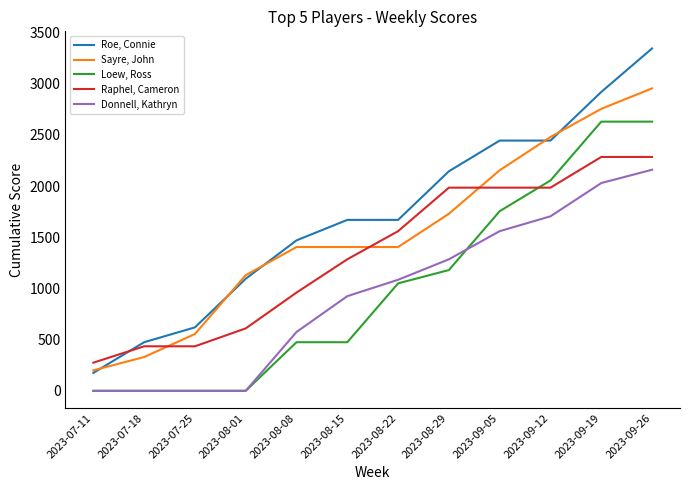

The value of Roe, Connie at 2023-09-26 is 4706. True or false?

False